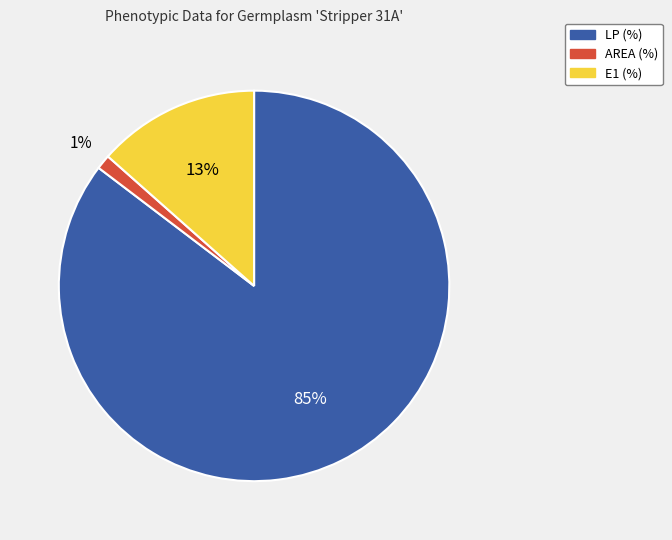

To the nearest percent, what is the average slice percentage?

33%